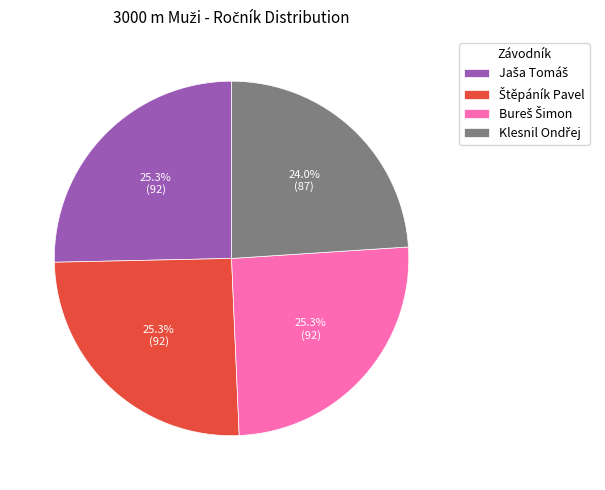

Count the number of slices in the pie.

4